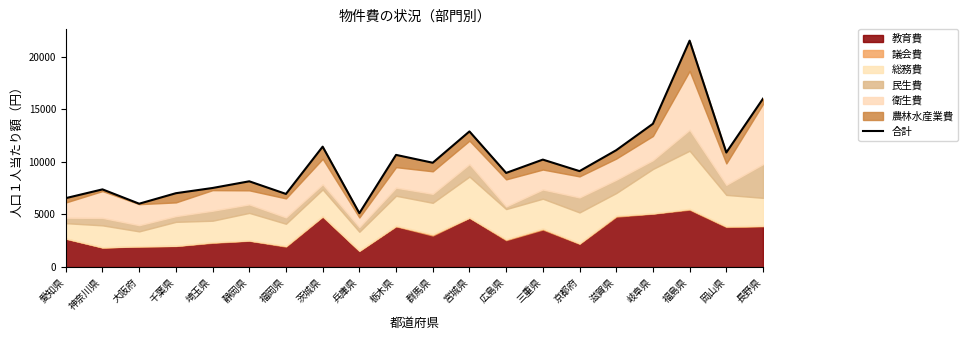

At which category does the chart reach its minimum across all series?

兵庫県